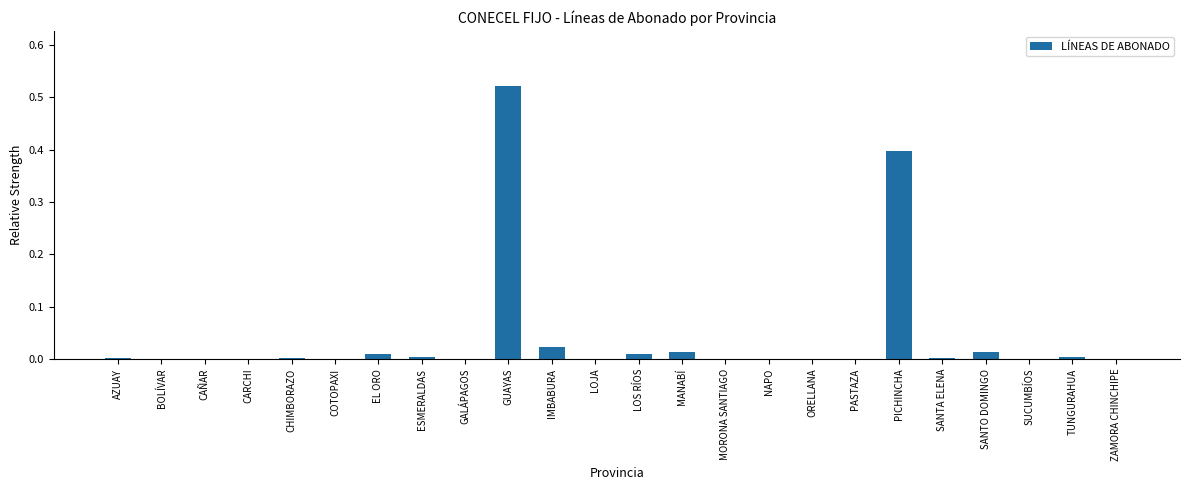

The value at CARCHI is 0.0. True or false?

True